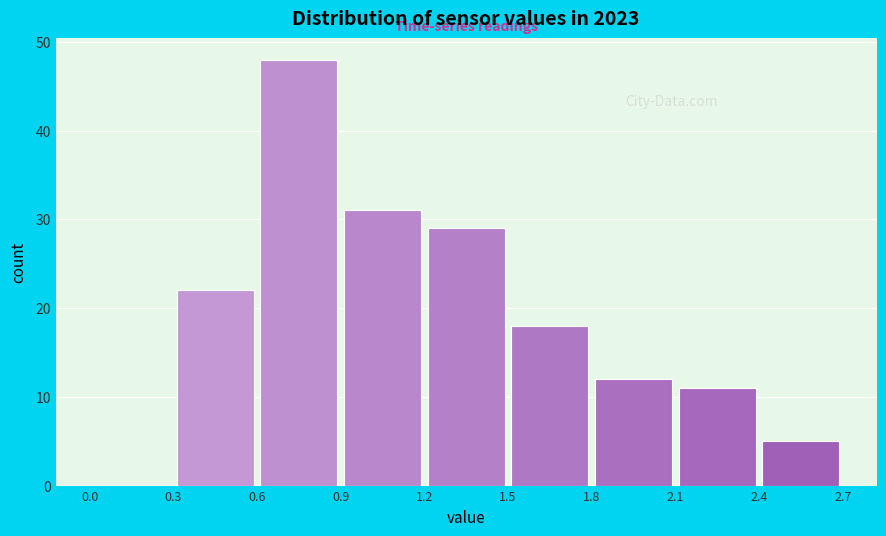

Reading left to right, list every bar in this chart as the range it spans on the x-axis followed by its height. The values are not printed on the chart, so give them approximately, as read against the axis.

0.0 to 0.3: 0
0.3 to 0.6: 22
0.6 to 0.9: 48
0.9 to 1.2: 31
1.2 to 1.5: 29
1.5 to 1.8: 18
1.8 to 2.1: 12
2.1 to 2.4: 11
2.4 to 2.7: 5